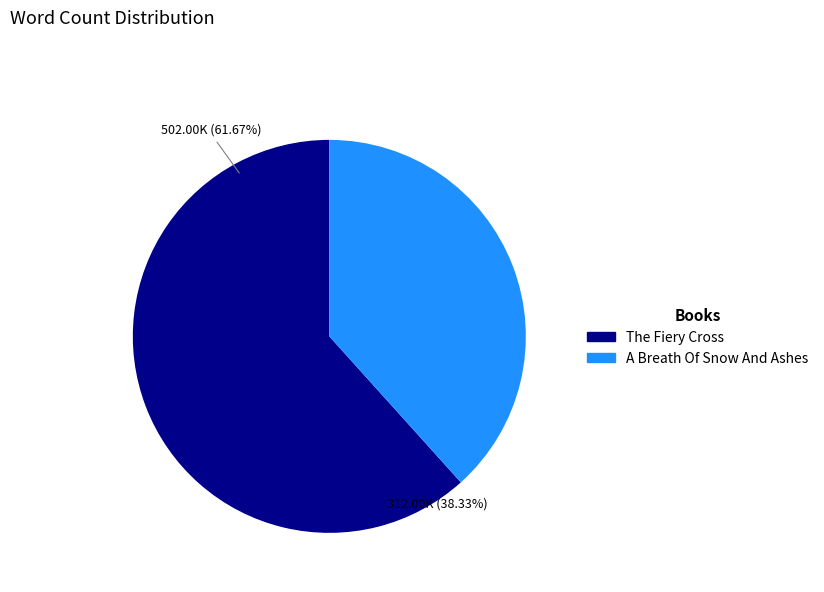

To the nearest percent, what percentage of the pie is The Fiery Cross?

62%